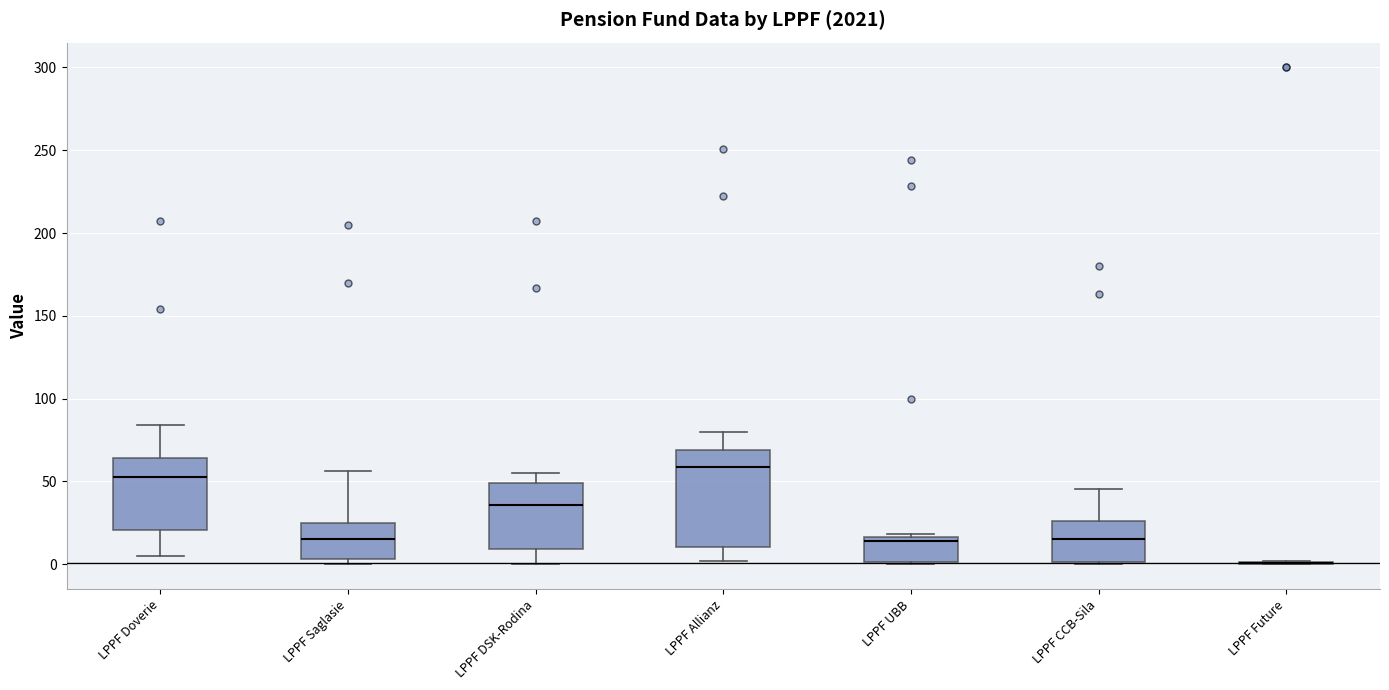

Where does the upper whisker of the box for LPPF Allianz end on the y-axis? The values are not printed on the chart, so give them approximately, as read against the axis.

80